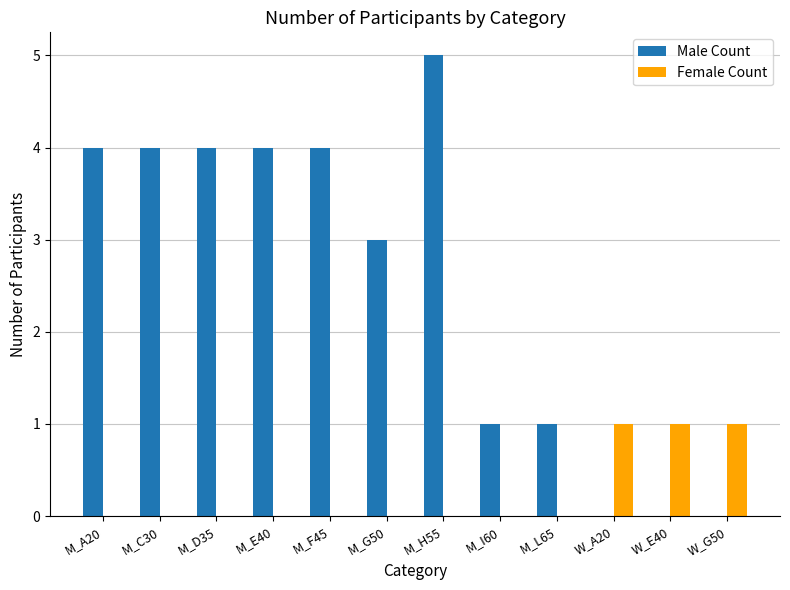

Which series has the largest total across all categories?

Male Count